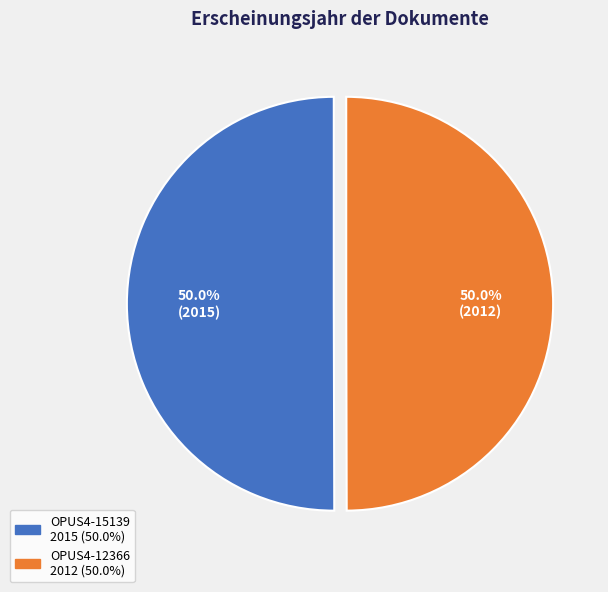

How many segments does this pie chart have?

2